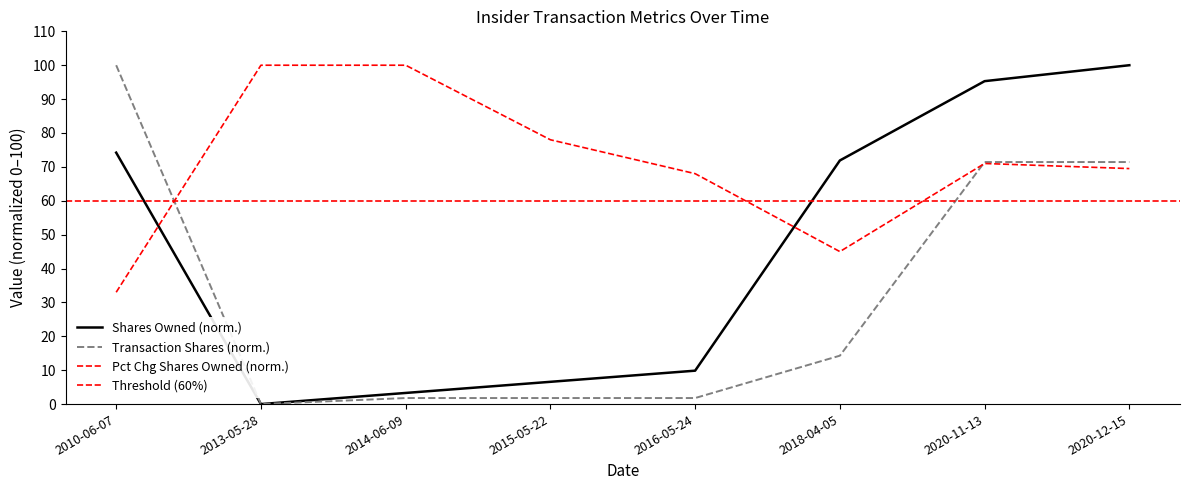

How many interior local valleys does the sharesOwnedFollowingTransaction series have?

1